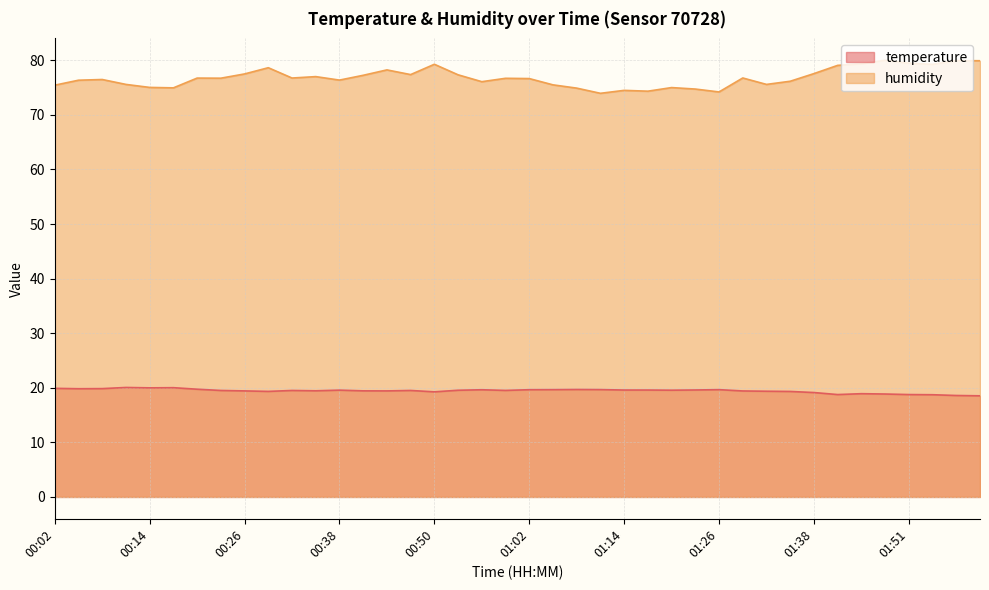

How many data points in temperature are less than 19?

7